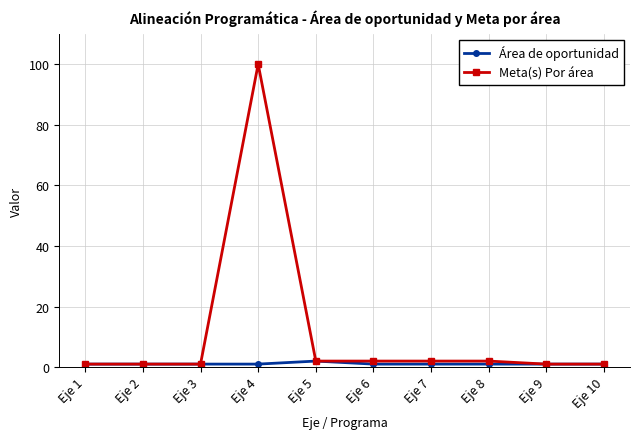

What is the total value across all series at Eje 10?

2